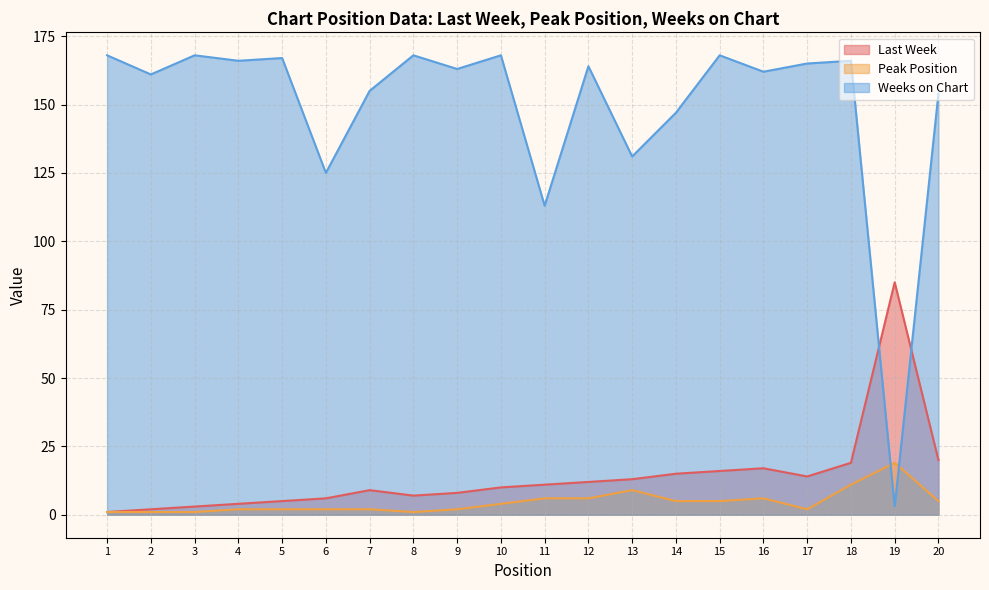

What is the difference between the maximum and minimum values in the Weeks on Chart series?

165